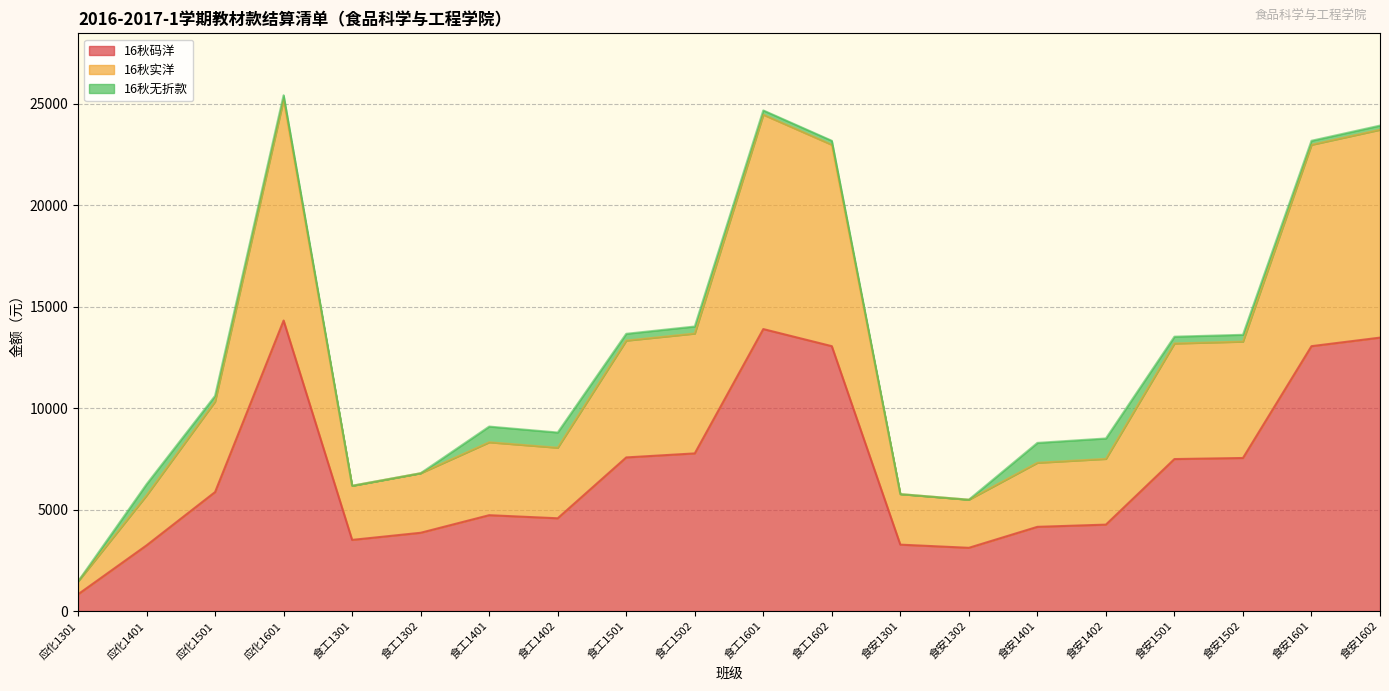

What is the difference between the maximum and second lowest values in the 16秋码洋 series?

11200.8